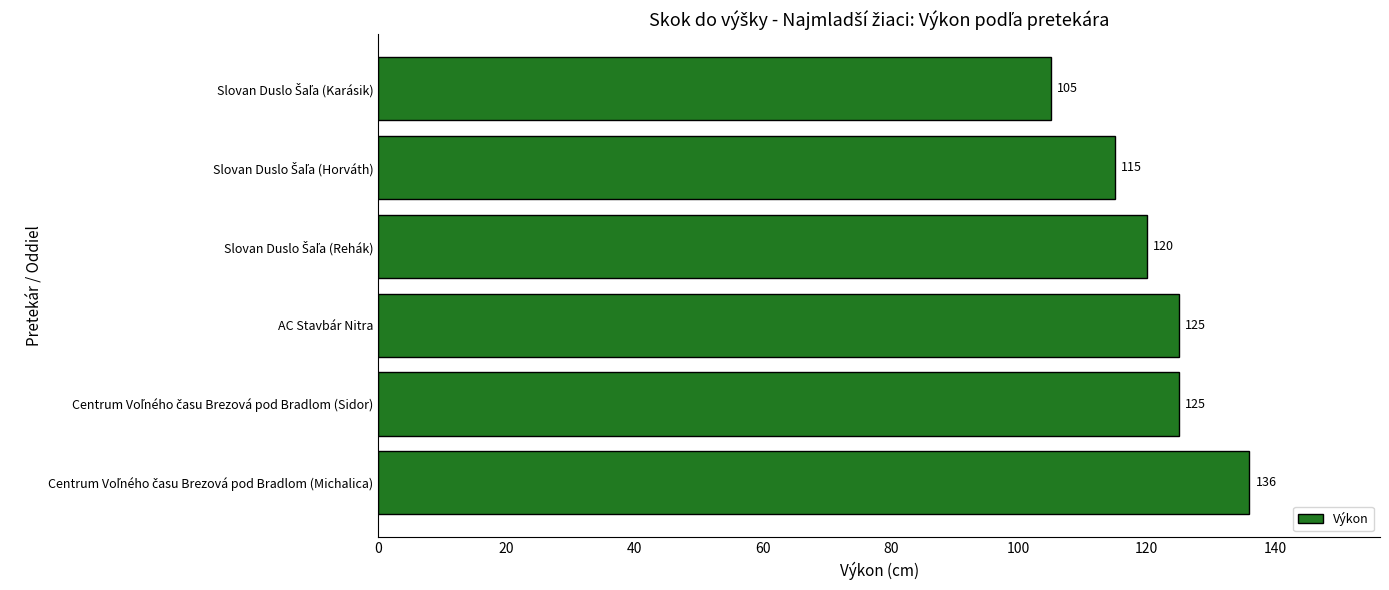

The value at AC Stavbár Nitra is 125. True or false?

True